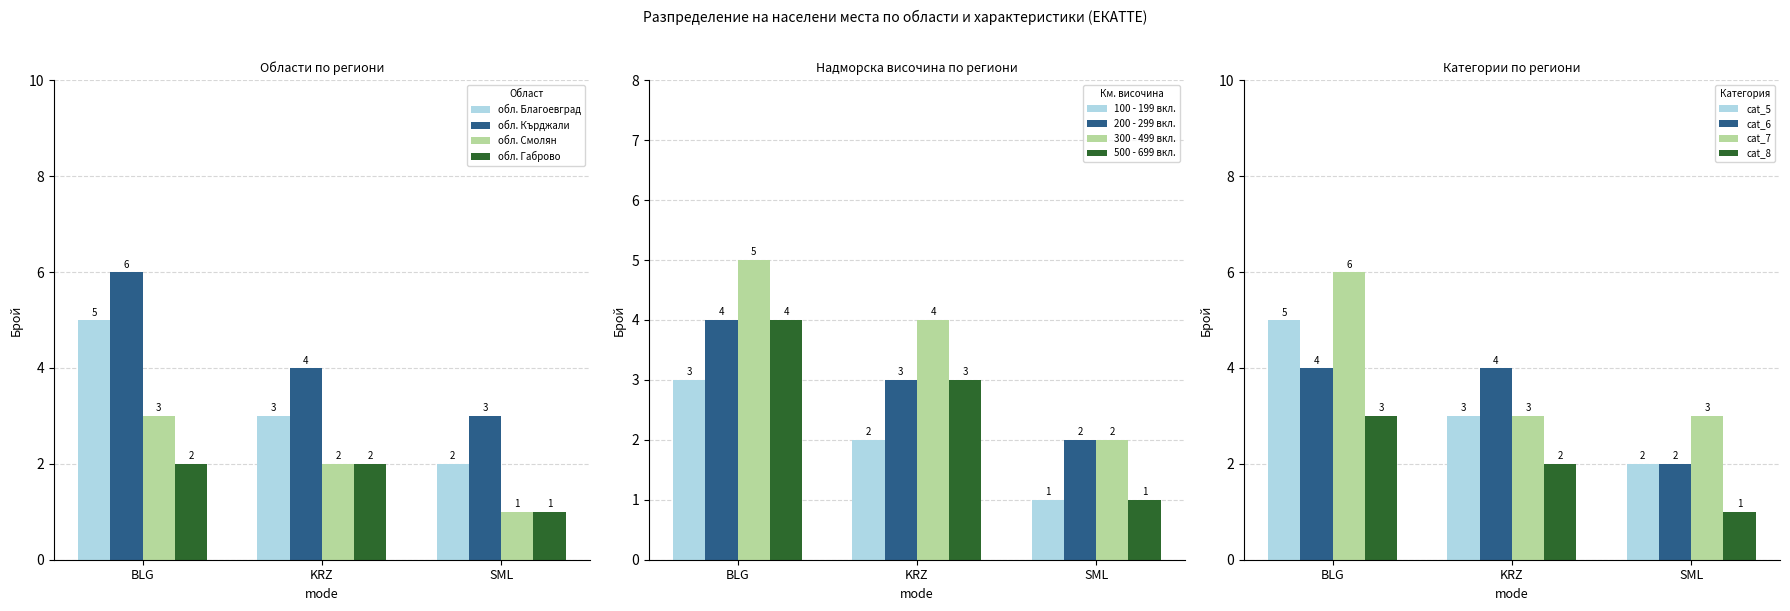

List the labels in order of обл. Благоевград value, largest first.

BLG, KRZ, SML